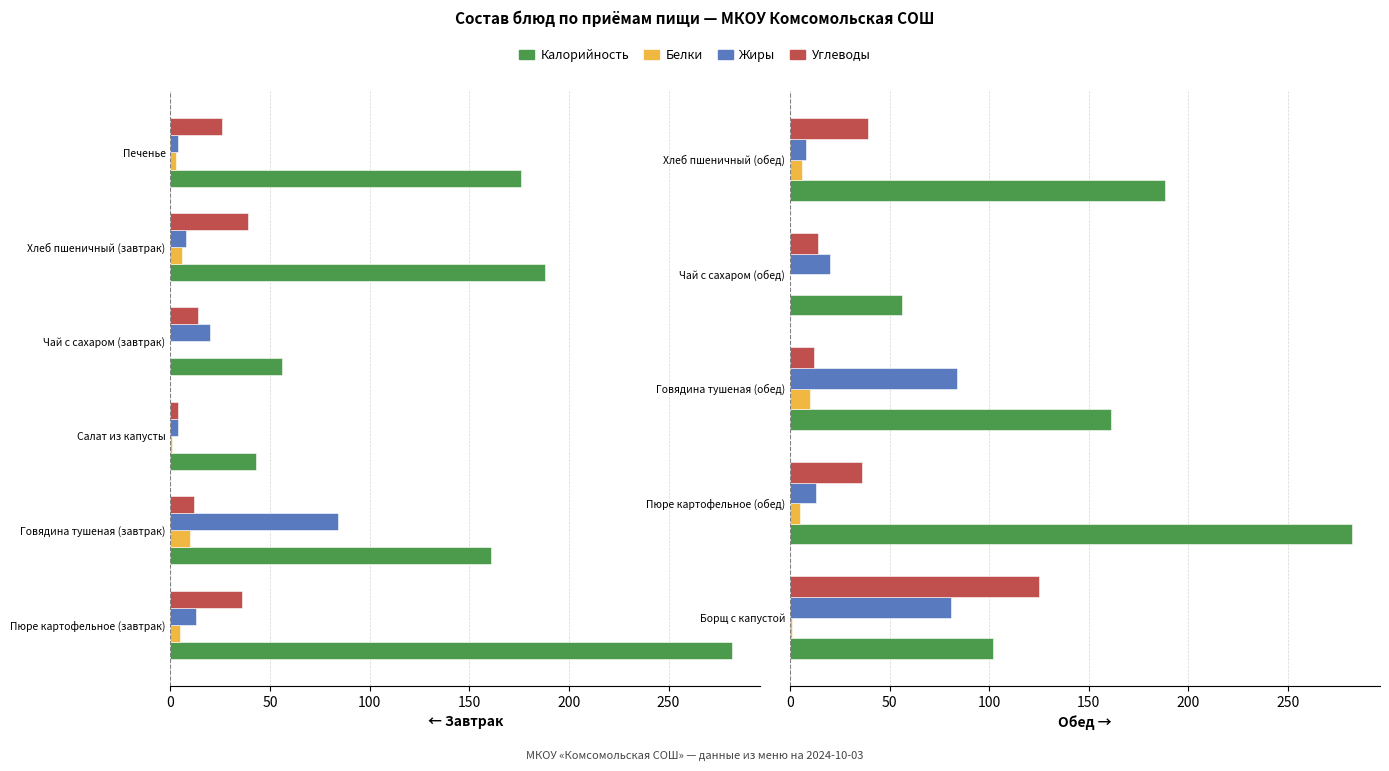

What is the value of the Калорийность bar at the 2nd from the left?

282